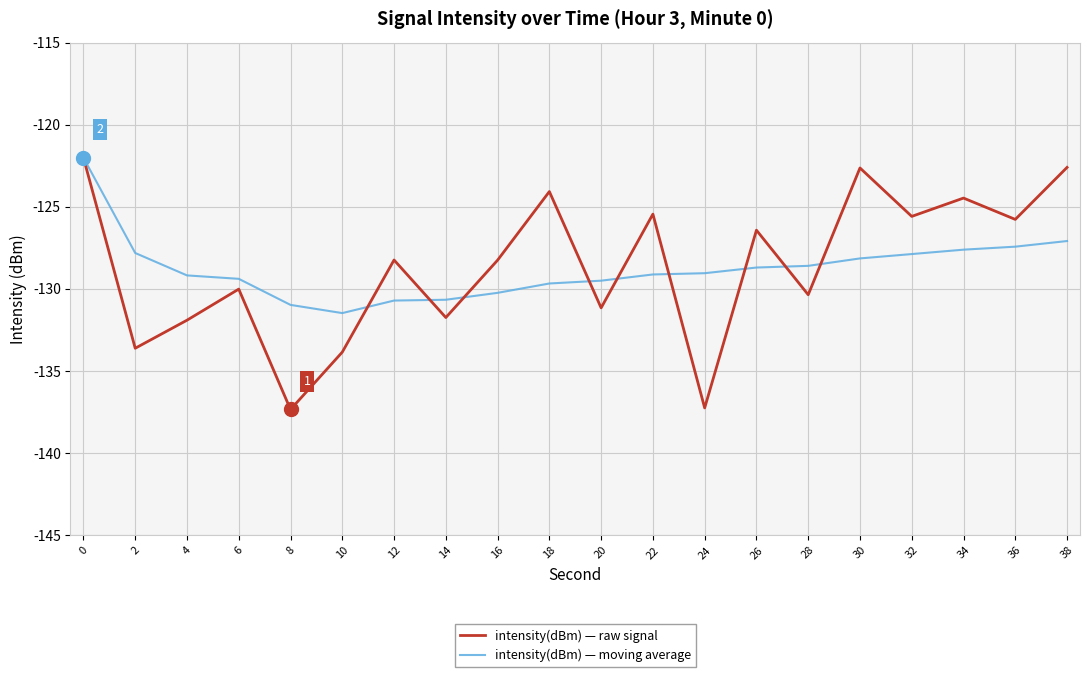

What is the total value across all series at 4?

-261.1